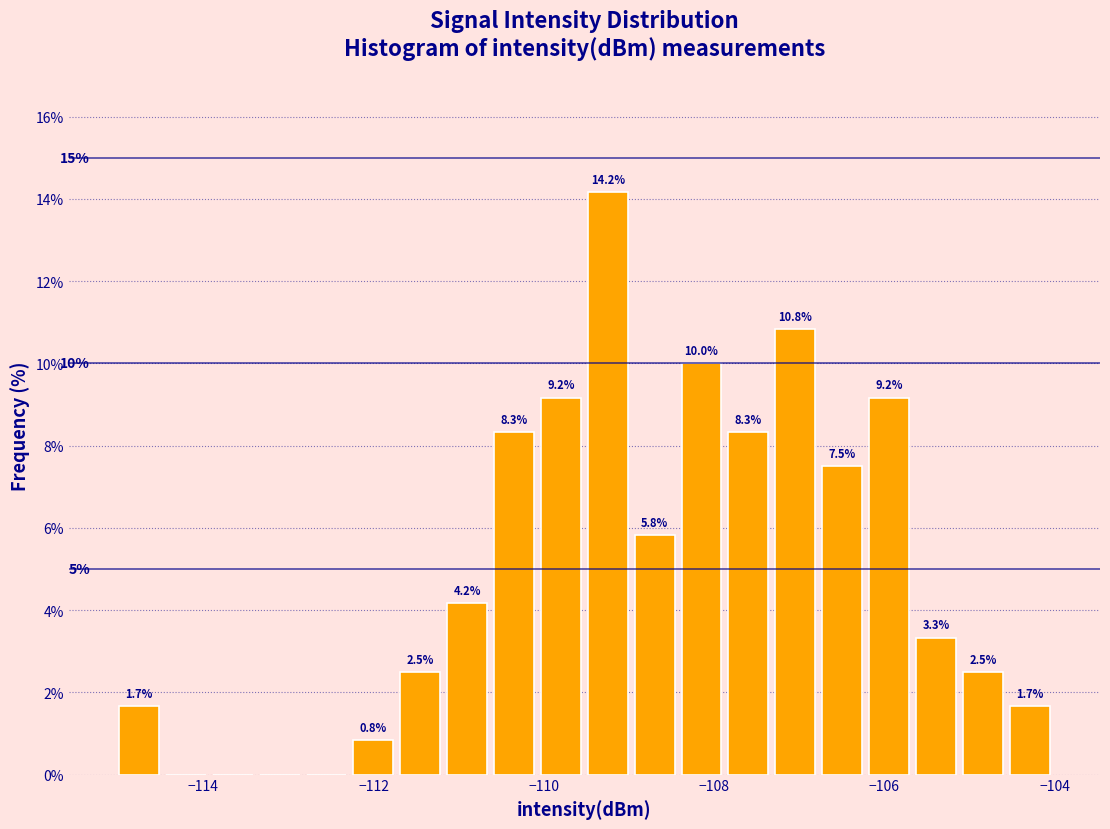

Read against the x-axis, roughly where is the centre of the tallest bar?

-109.2